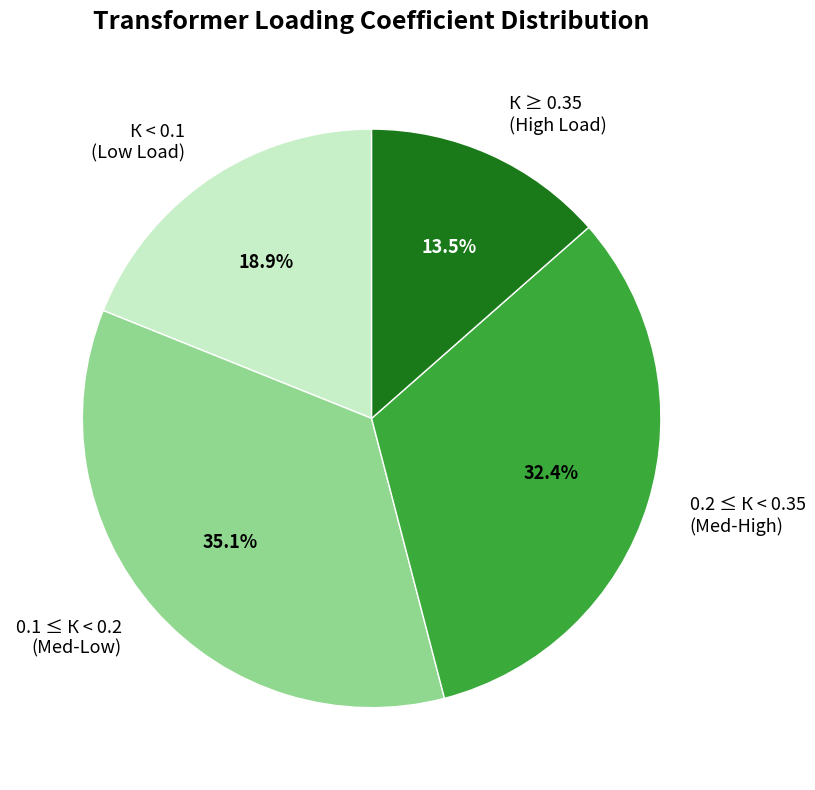

Rank the categories by value from lowest to highest.

К ≥ 0.35 (High Load), К < 0.1 (Low Load), 0.2 ≤ К < 0.35 (Med-High), 0.1 ≤ К < 0.2 (Med-Low)